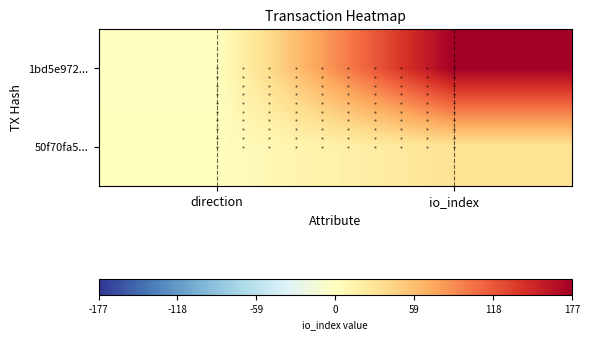

What is the difference between the highest and lowest values at direction?

2